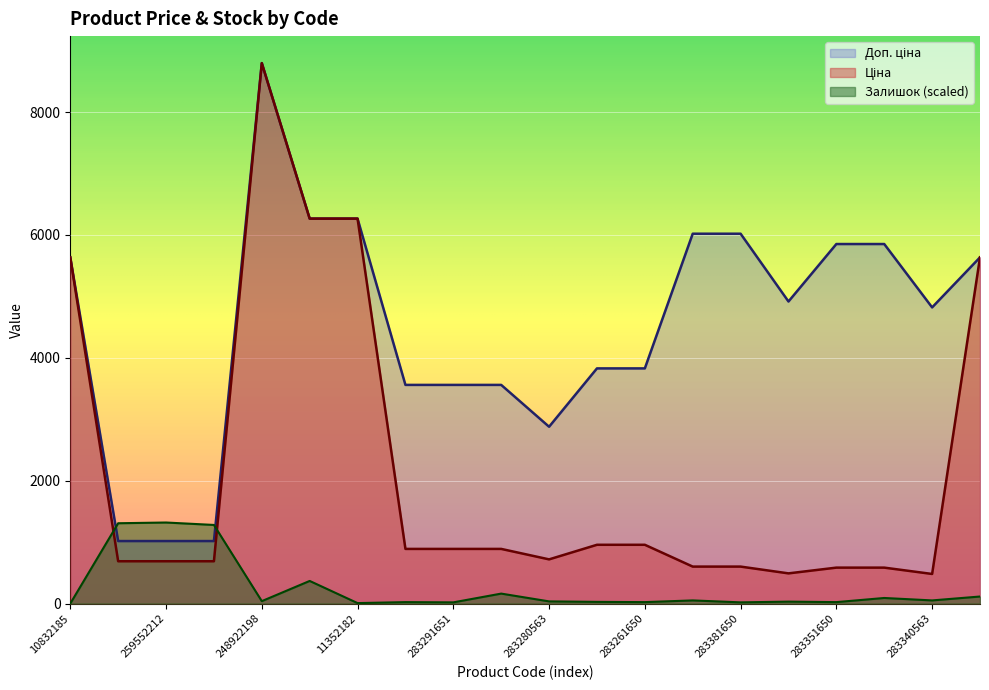

Is it true that Ціна equals 151.1 at 283351650?

False